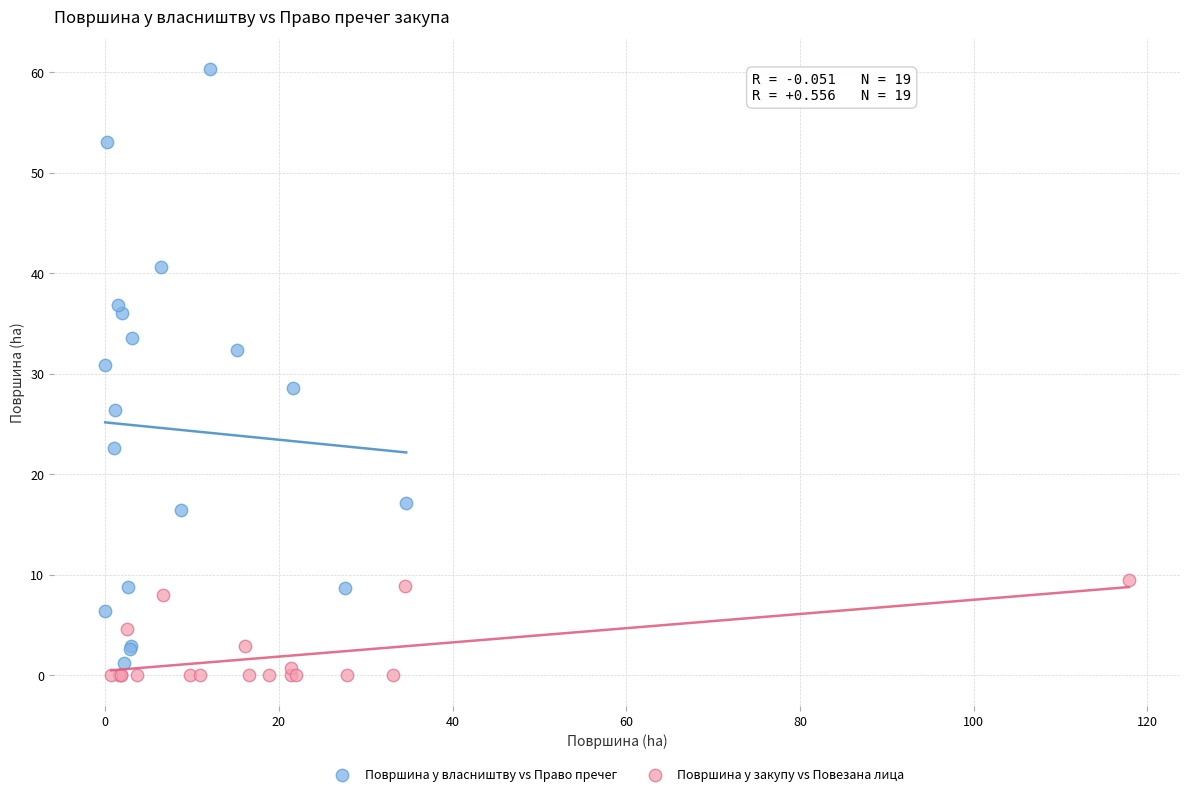

Which series contains the highest Y value?

Површина у власништву vs Право пречег